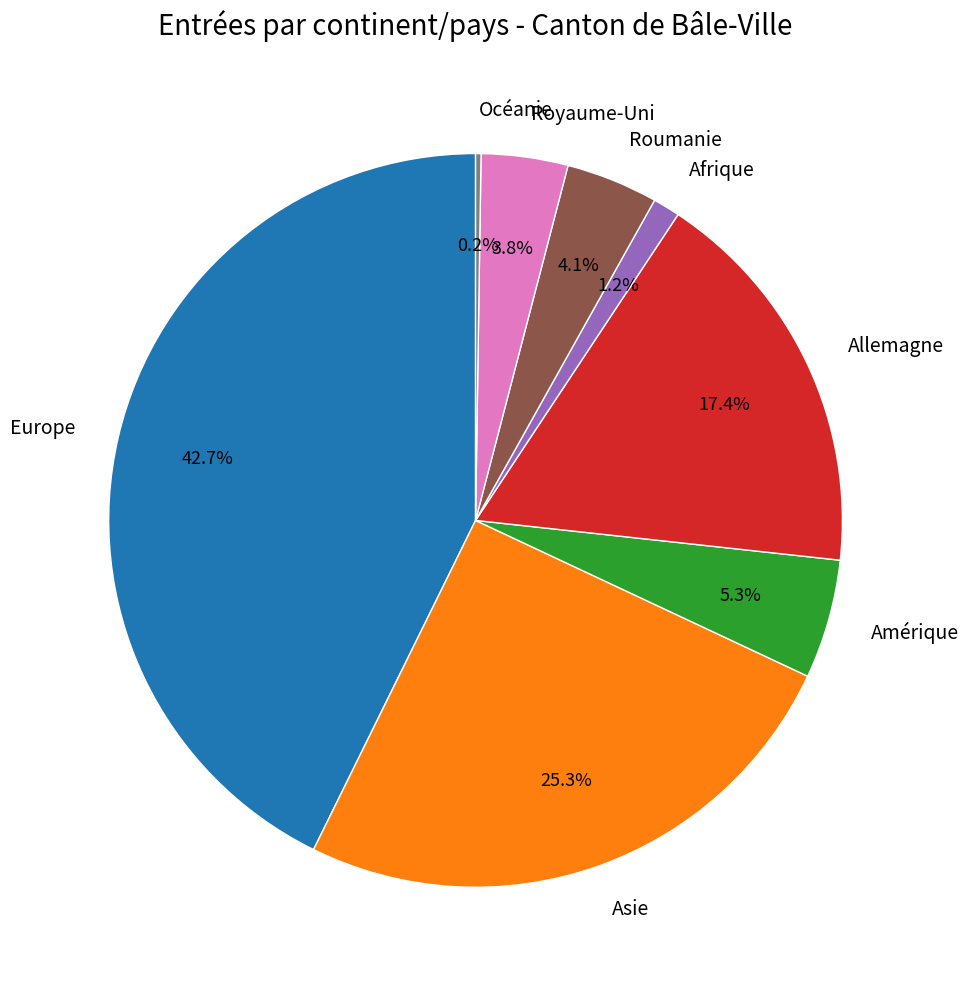

Does Roumanie represent more than half of the total?

No